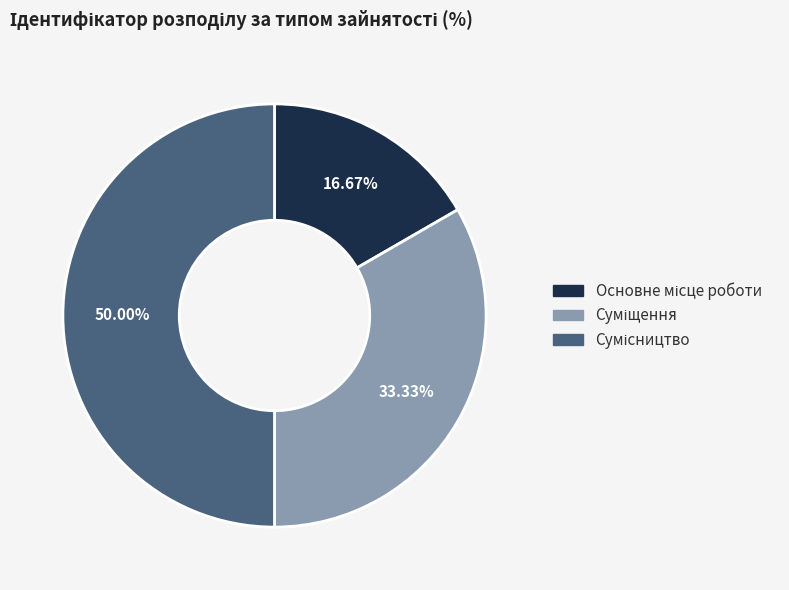

Count the number of slices in the pie.

3